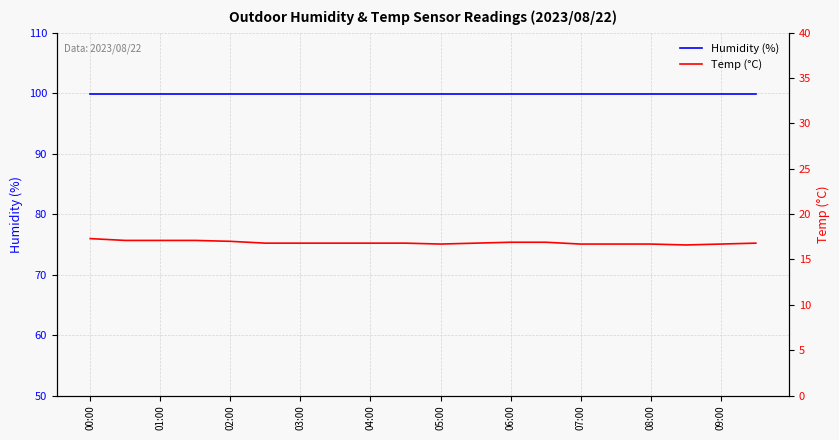

Is it true that Humidity (%) equals 67.0 at 07:00?

False